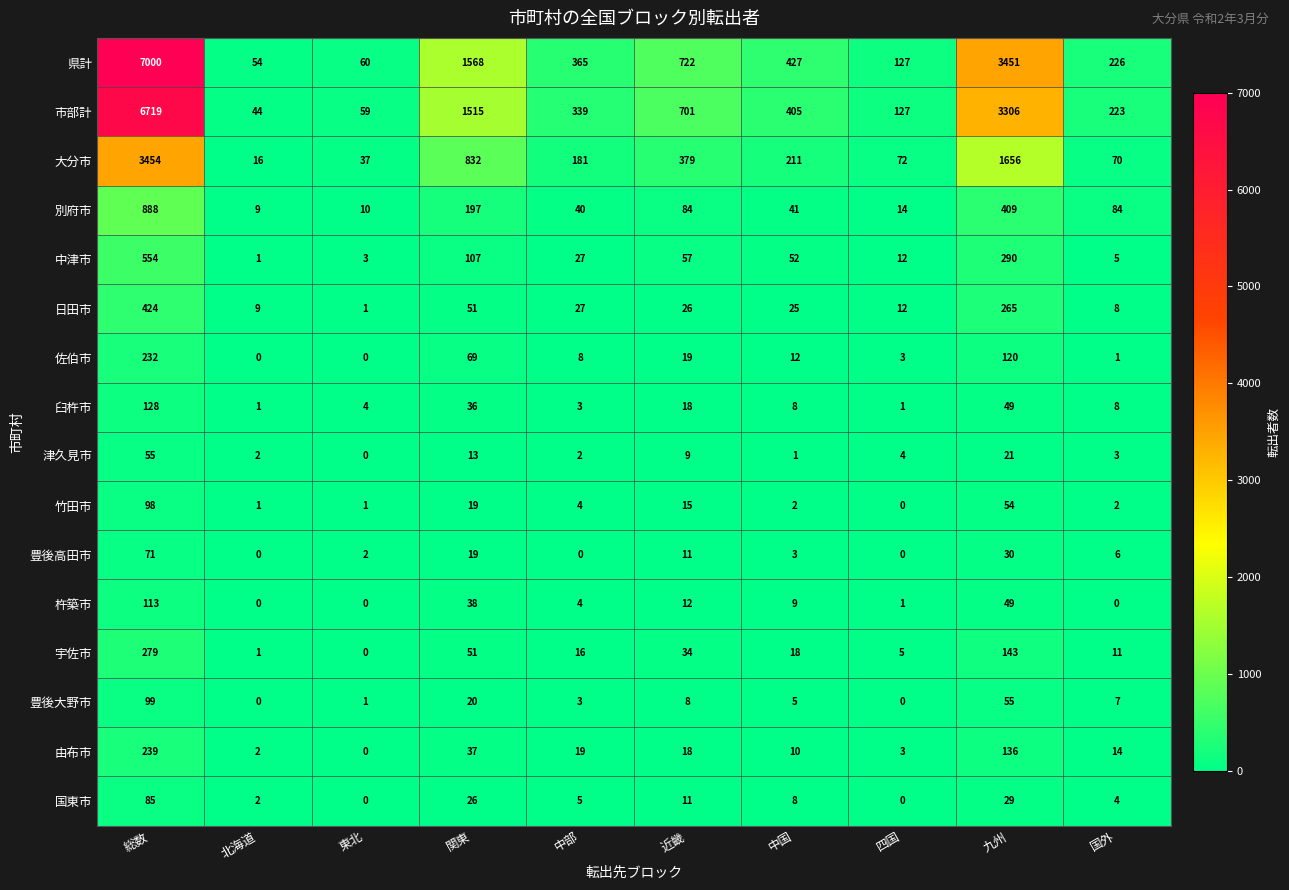

Which category has the highest value in the 豊後高田市 series?

総数